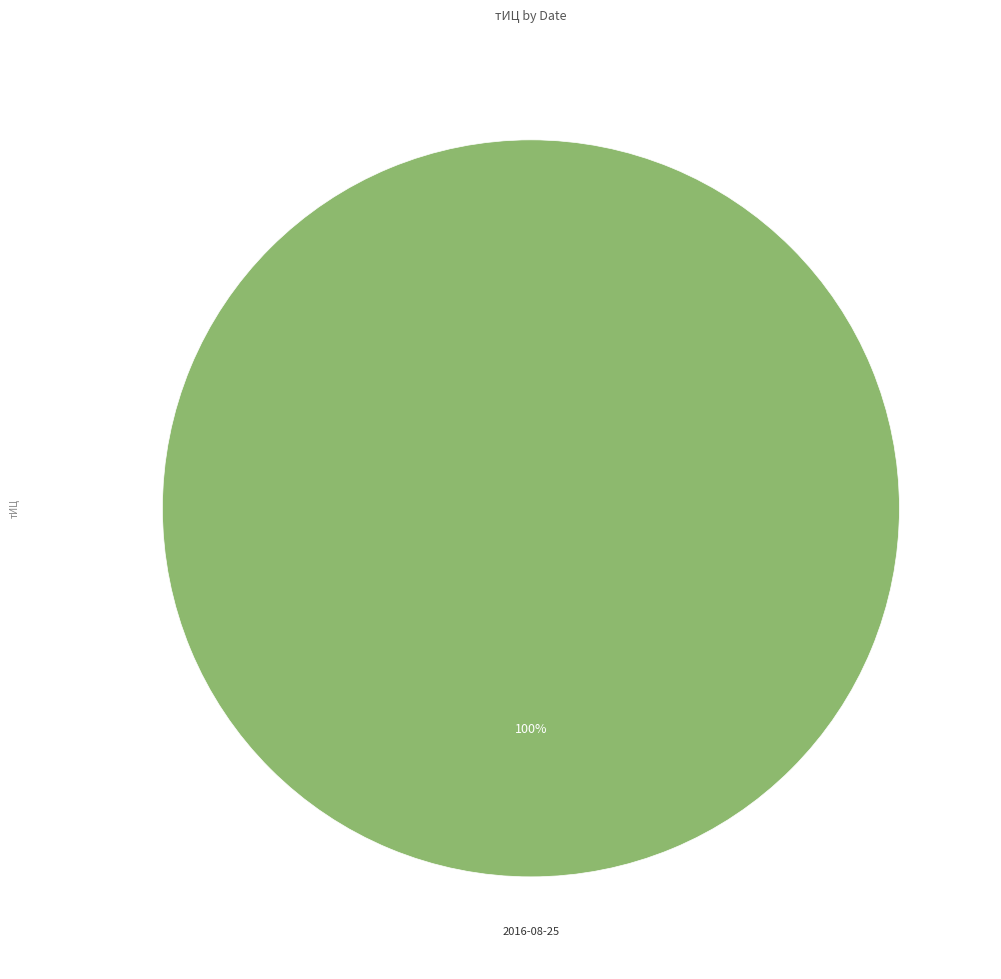

How many segments does this pie chart have?

1